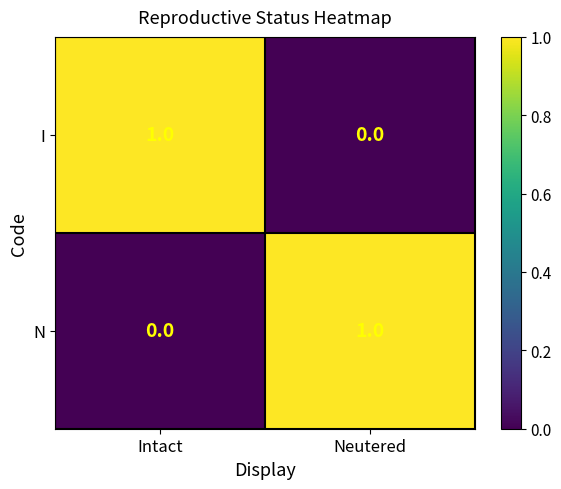

What is the difference between the highest and lowest values at Neutered?

1